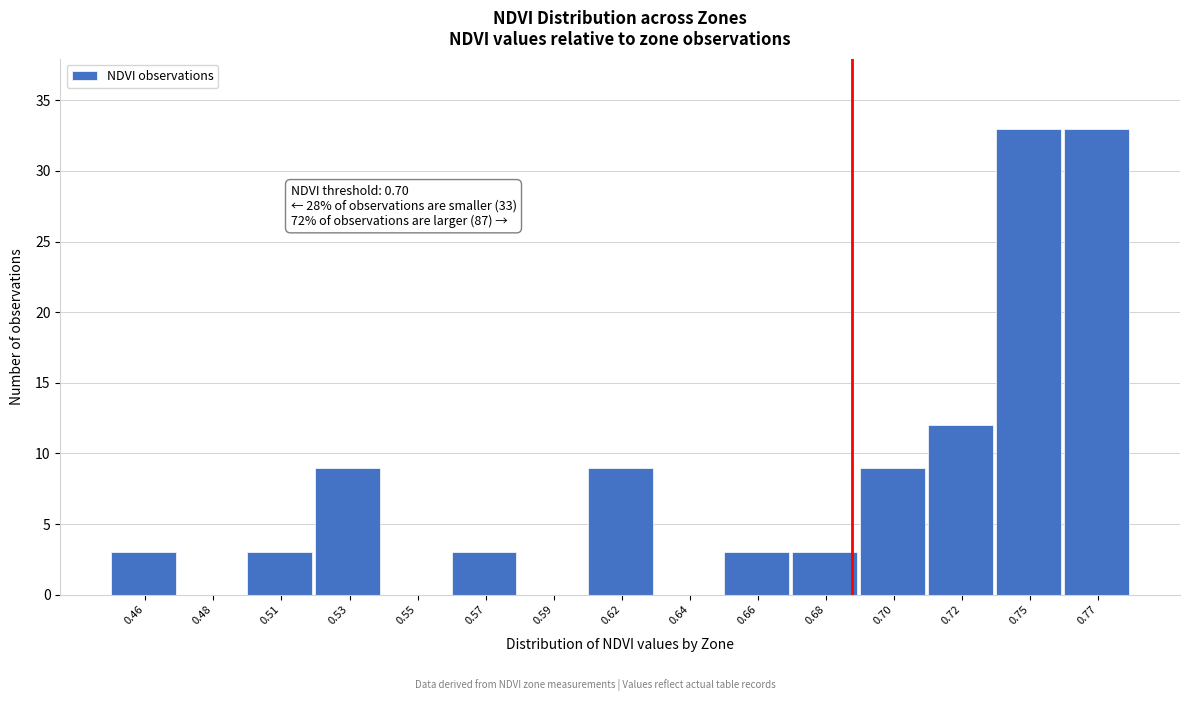

Reading left to right, extract all data points from this chart.

0.46=3	0.48=0	0.51=3	0.53=9	0.55=0	0.57=3	0.59=0	0.62=9	0.64=0	0.66=3	0.68=3	0.70=9	0.72=12	0.75=33	0.77=33